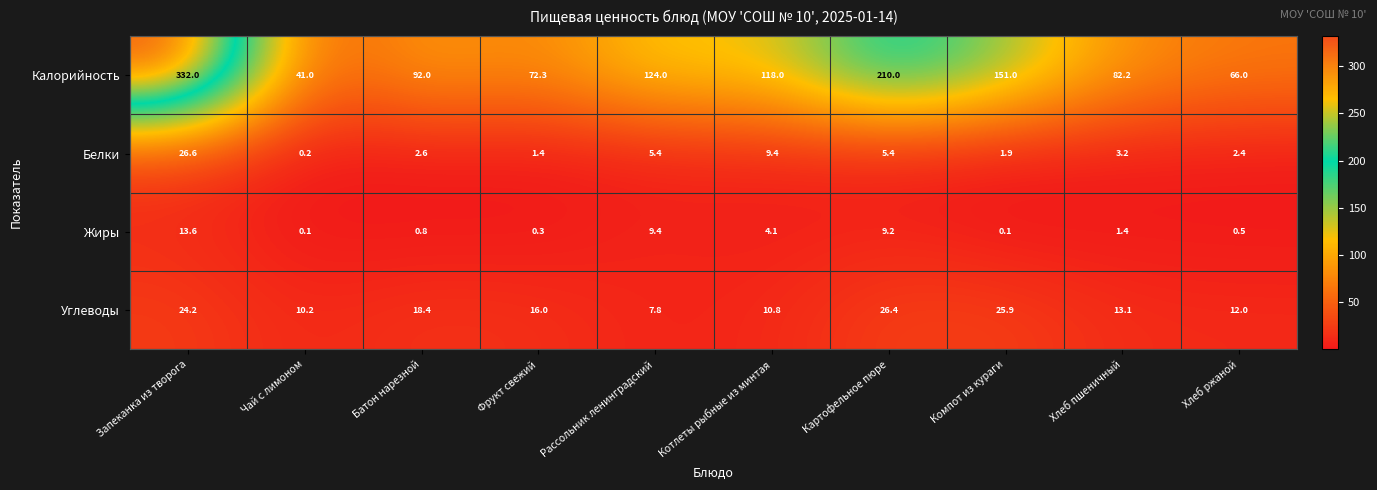

Rank the series at Картофельное пюре from highest to lowest value.

Калорийность, Углеводы, Жиры, Белки